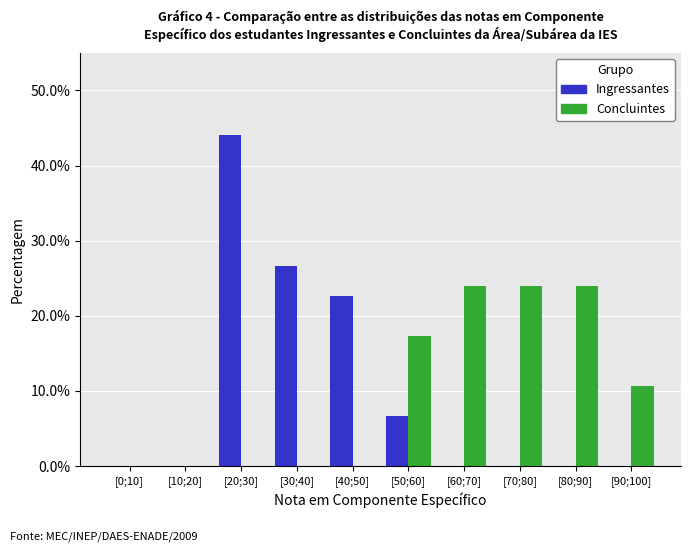

Reading right to left, what are all the values shown in this chart?

Ingressantes: [90;100]=0.0	[80;90]=0.0	[70;80]=0.0	[60;70]=0.0	[50;60]=6.7	[40;50]=22.7	[30;40]=26.7	[20;30]=44.0	[10;20]=0.0	[0;10]=0.0
Concluintes: [90;100]=10.7	[80;90]=24.0	[70;80]=24.0	[60;70]=24.0	[50;60]=17.3	[40;50]=0.0	[30;40]=0.0	[20;30]=0.0	[10;20]=0.0	[0;10]=0.0